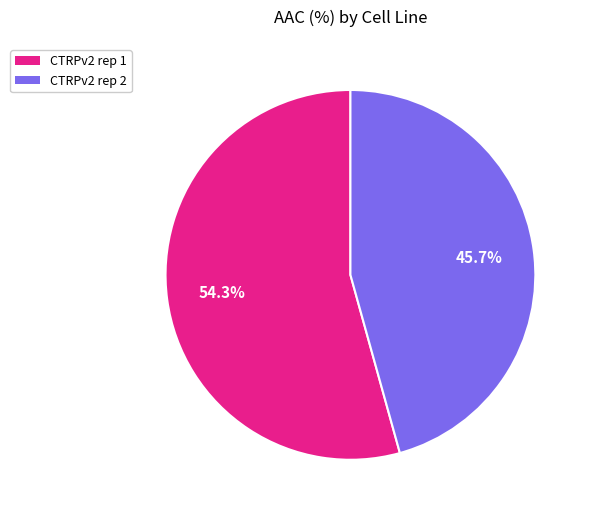

How many slices are in this pie chart?

2